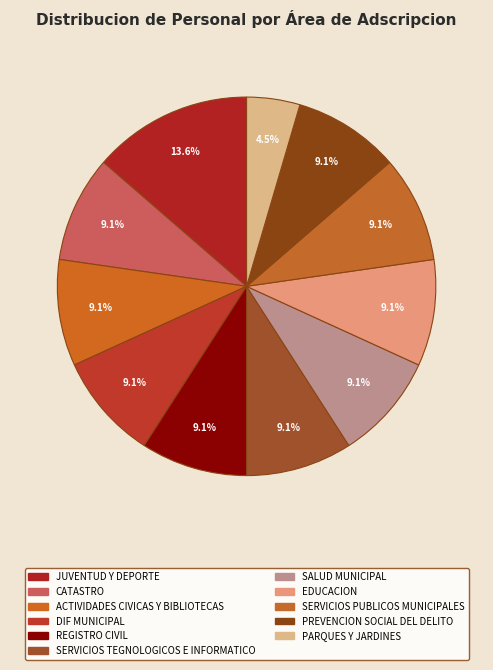

Count the number of slices in the pie.

11